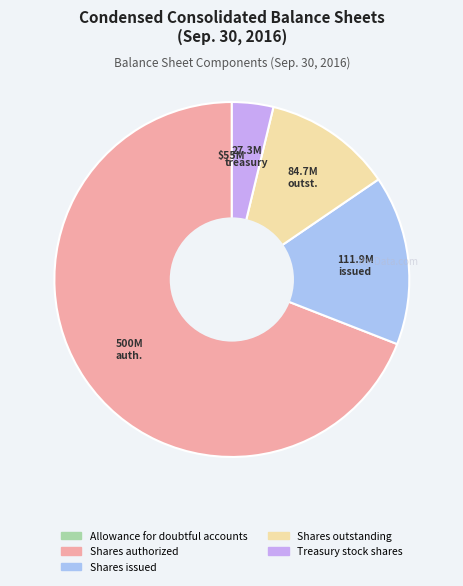

Is it true that Shares outstanding is 12% of the pie?

True